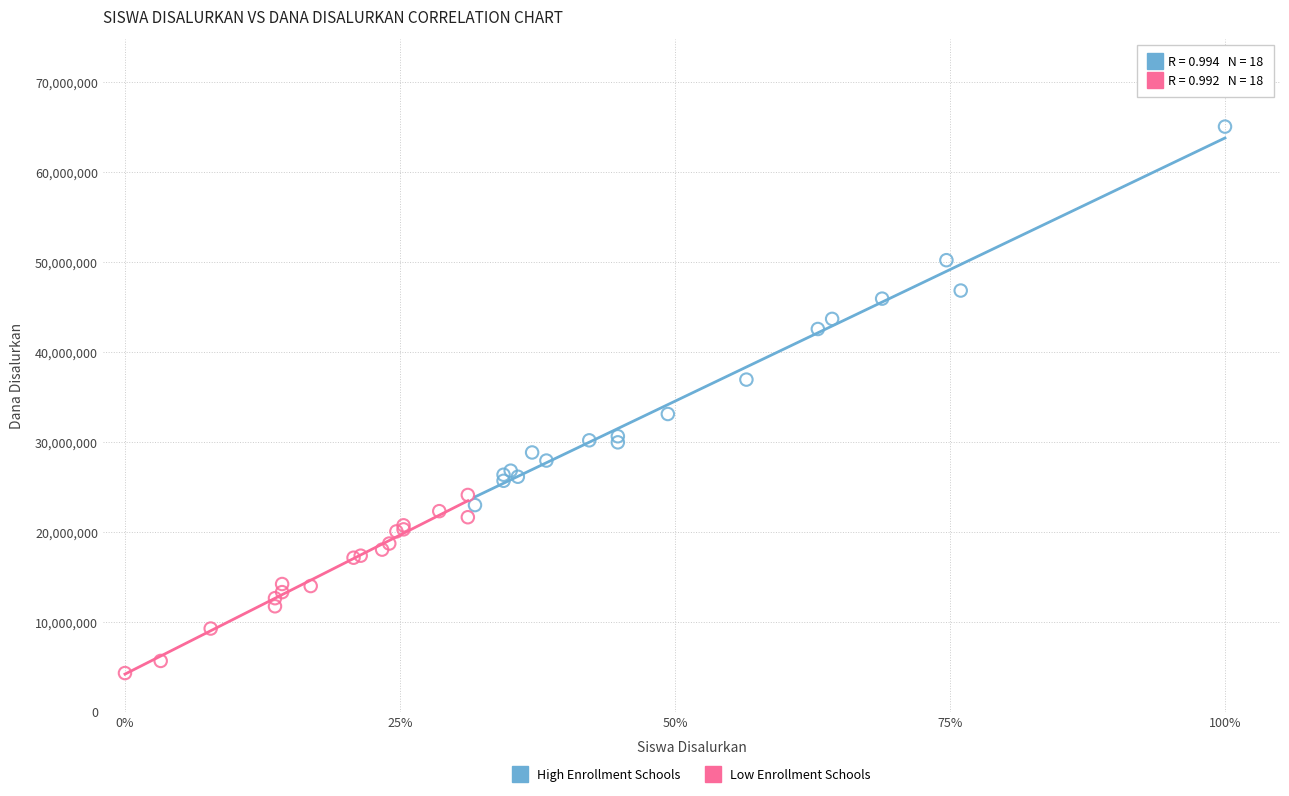

Which series has the largest Y range (max minus min)?

High Enrollment Schools